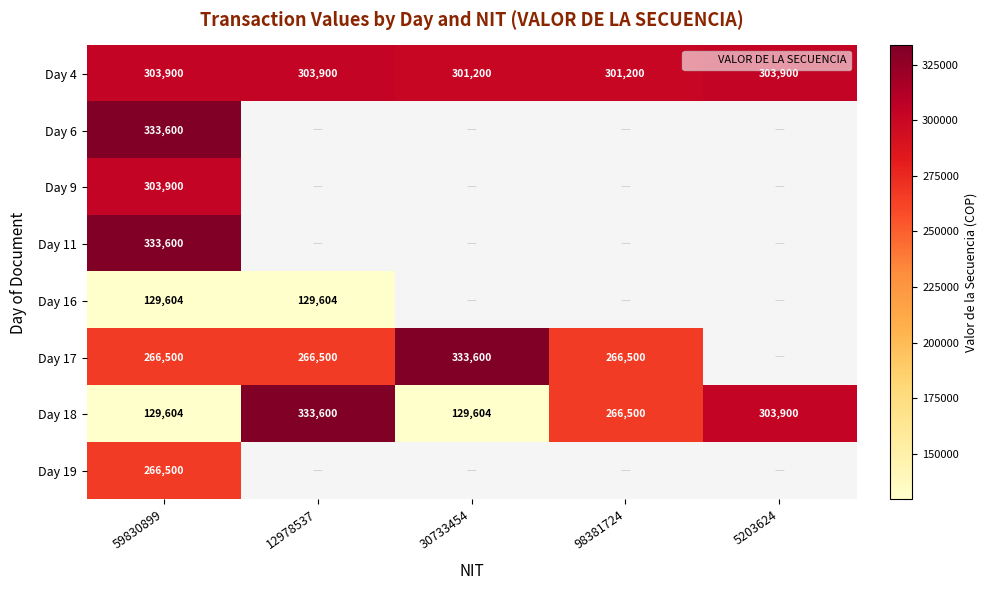

Which has a higher value, 12978537 or 5203624?

12978537